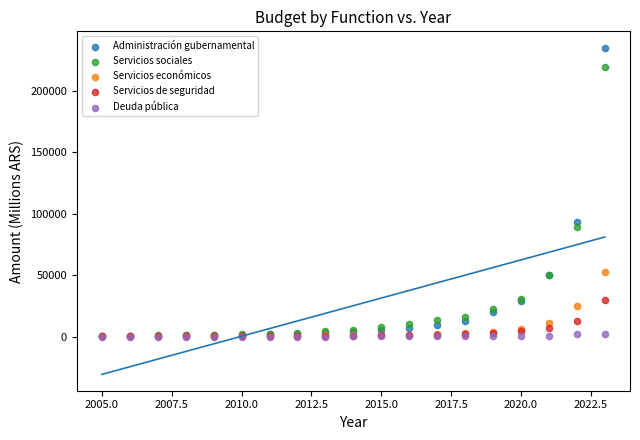

Across all series, what Y value is closest to 117707?

93151.7